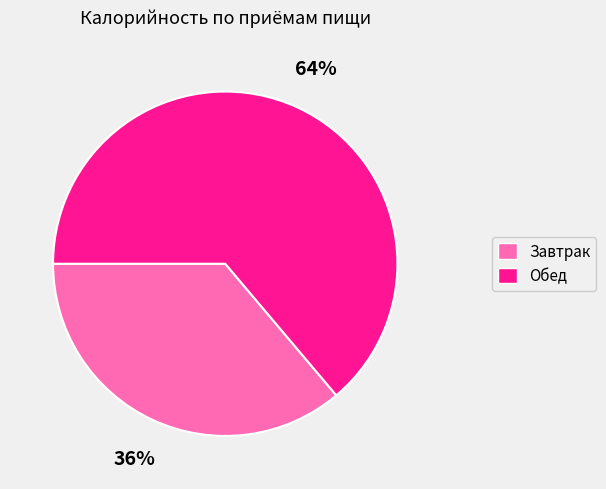

Which has a higher value, Обед or Завтрак?

Обед